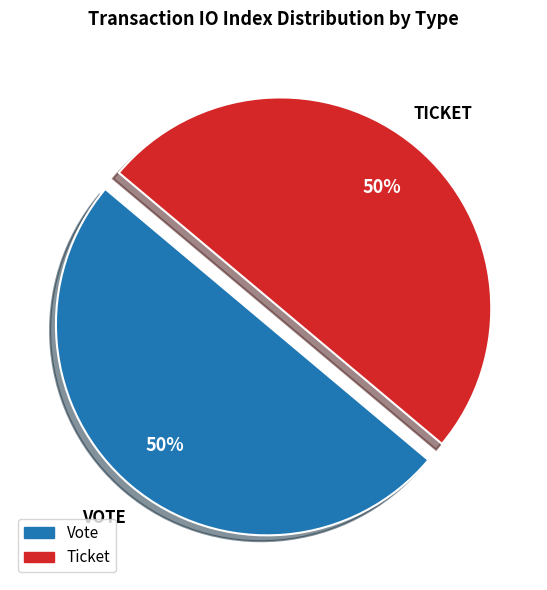

How many segments does this pie chart have?

2